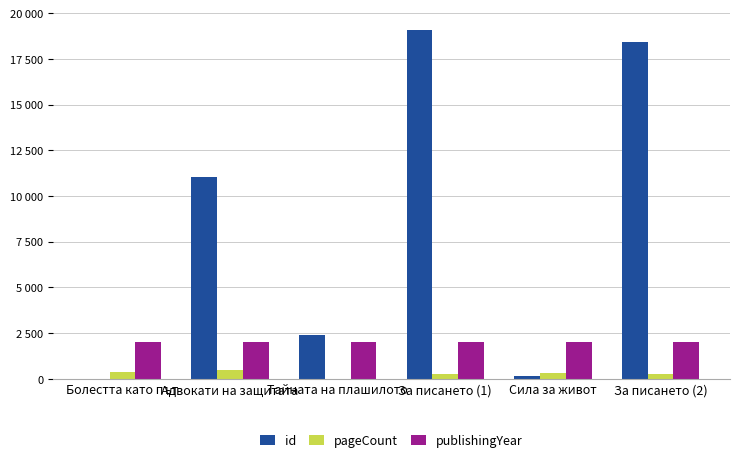

Are the bars grouped side by side (vs. stacked)?

Yes